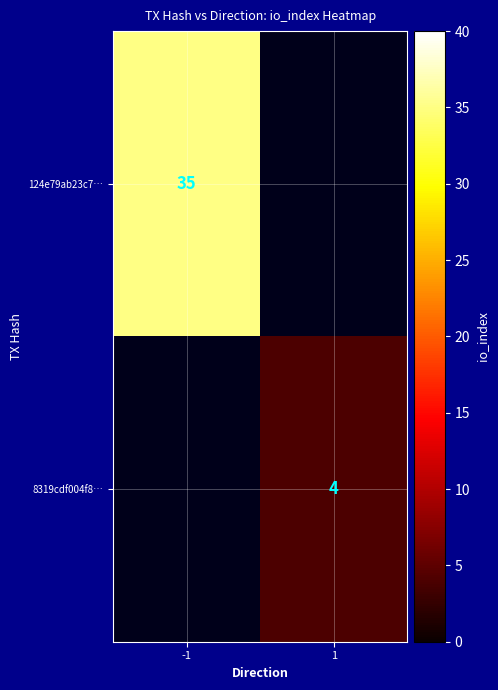

How many series are shown in this chart?

2